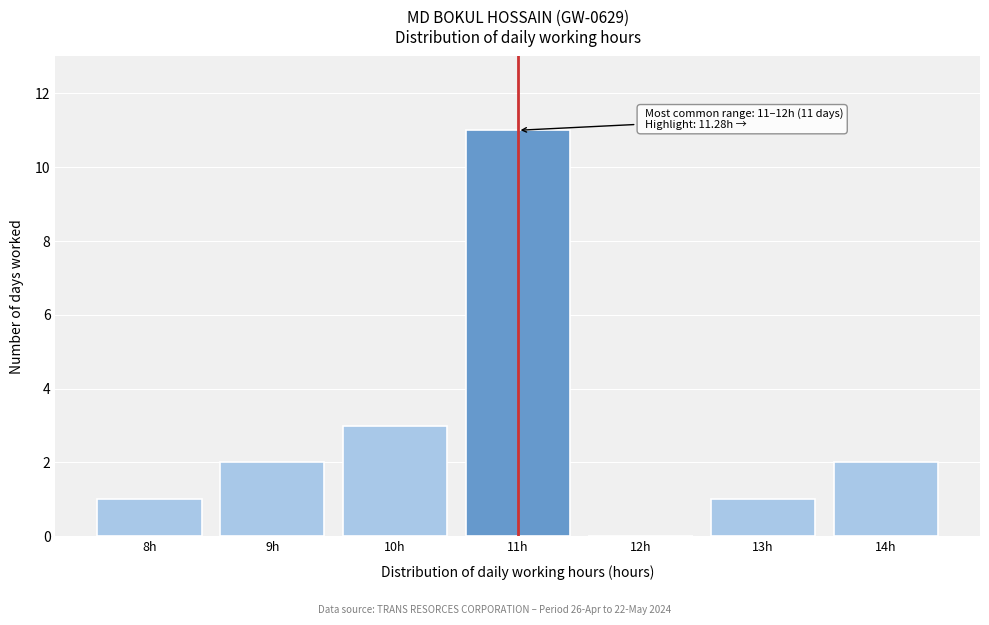

Reading left to right, what are all the values shown in this chart?

8h=1	9h=2	10h=3	11h=11	12h=0	13h=1	14h=2